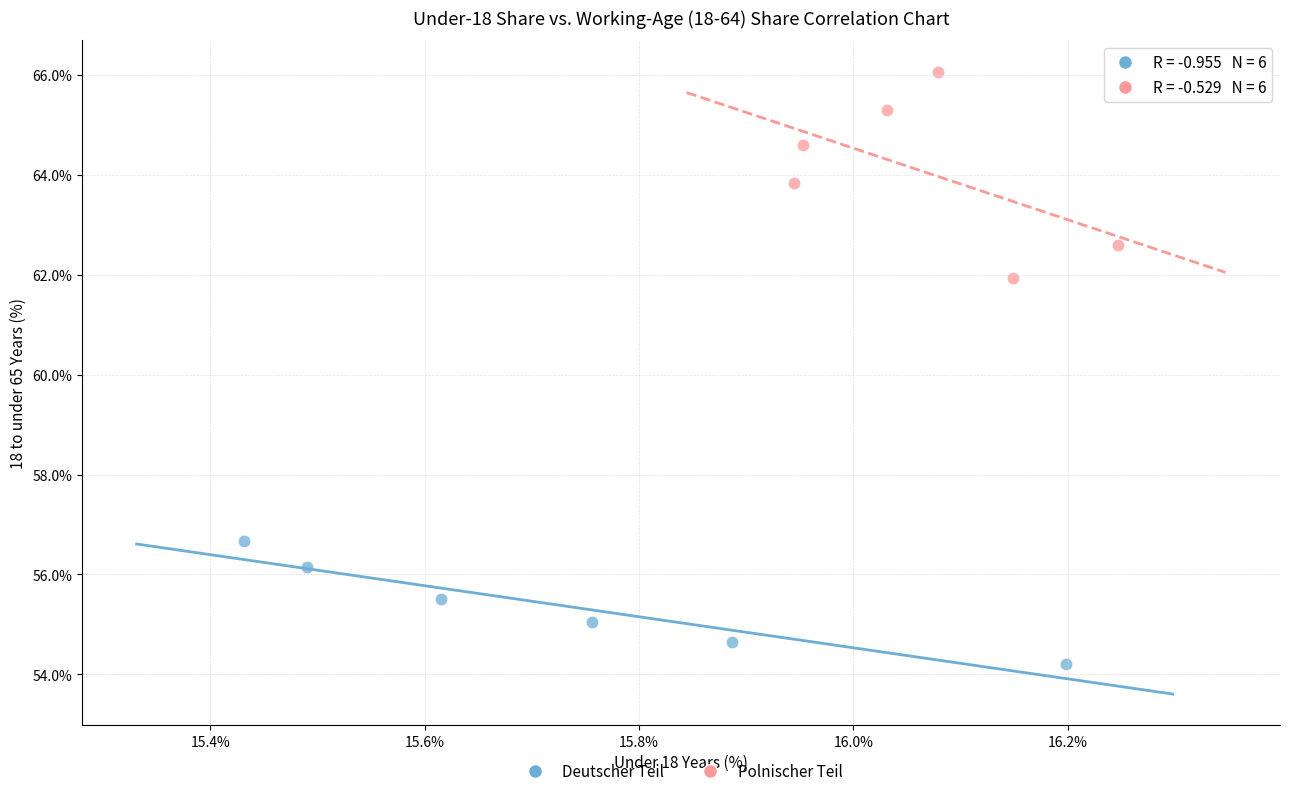

Which series reaches the minimum Y coordinate?

Deutscher Teil